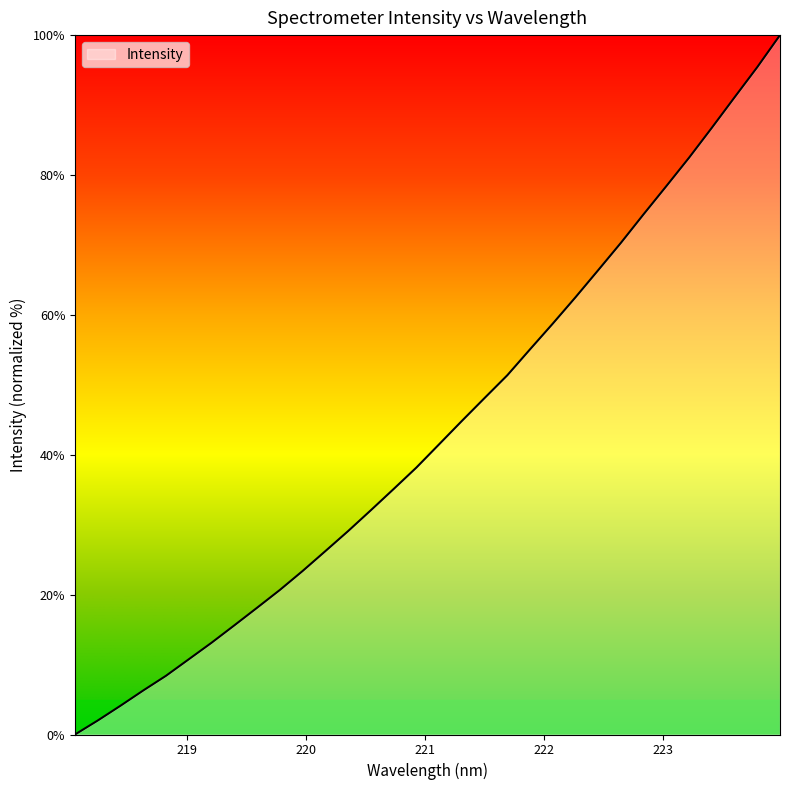

How many lines are shown in the chart?

1